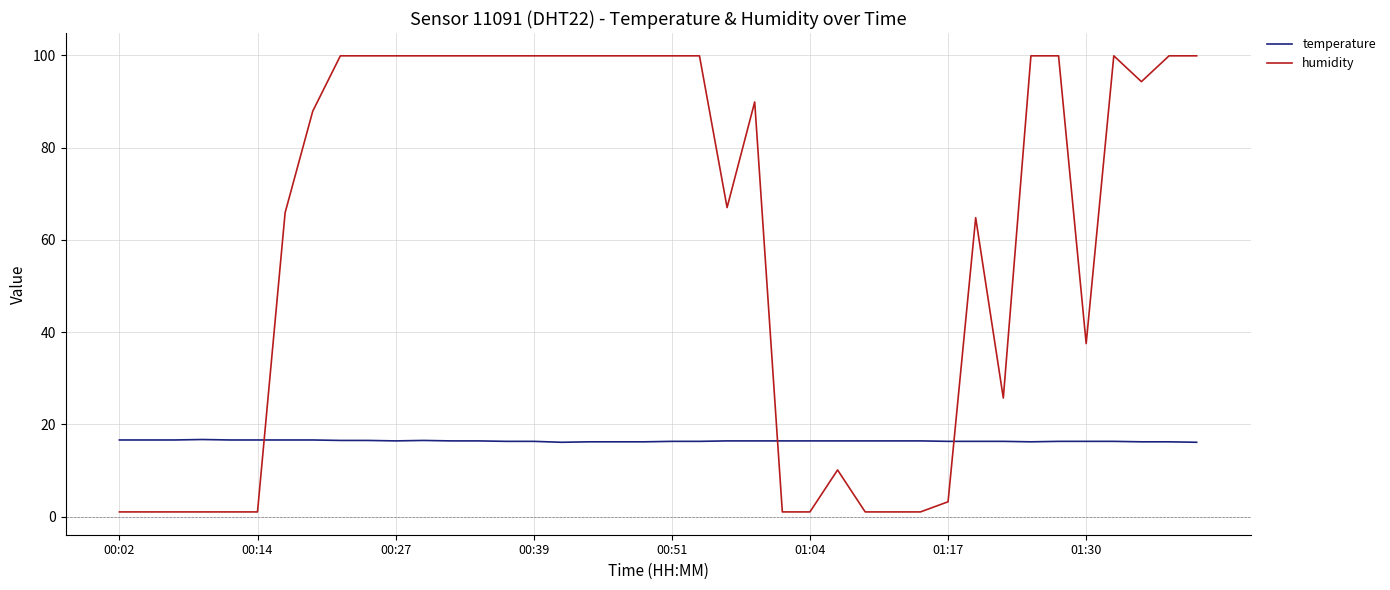

Rank the series by their average value, from lowest to highest.

temperature, humidity